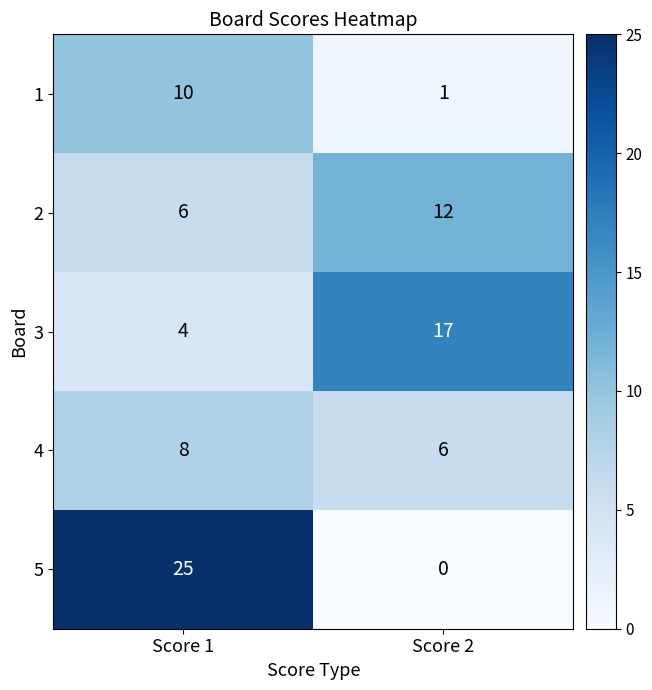

Is the value of 5 at Score 1 greater than the value of 2 at Score 1?

Yes